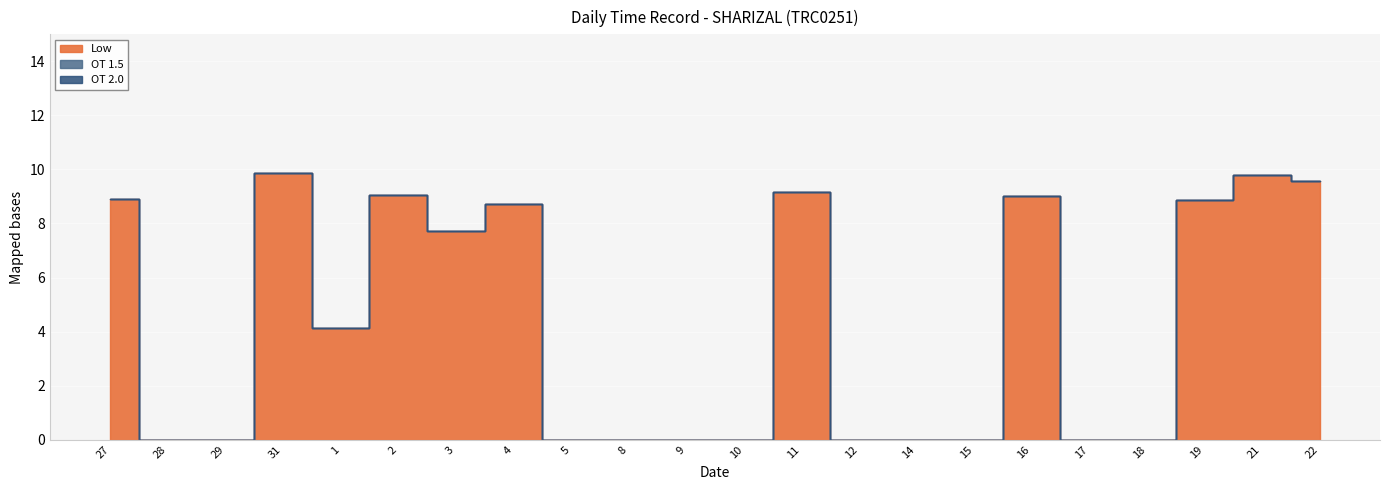

How many lines are shown in the chart?

3